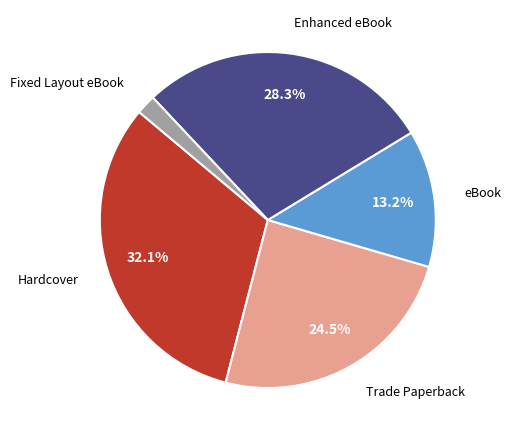

Count the number of slices in the pie.

5